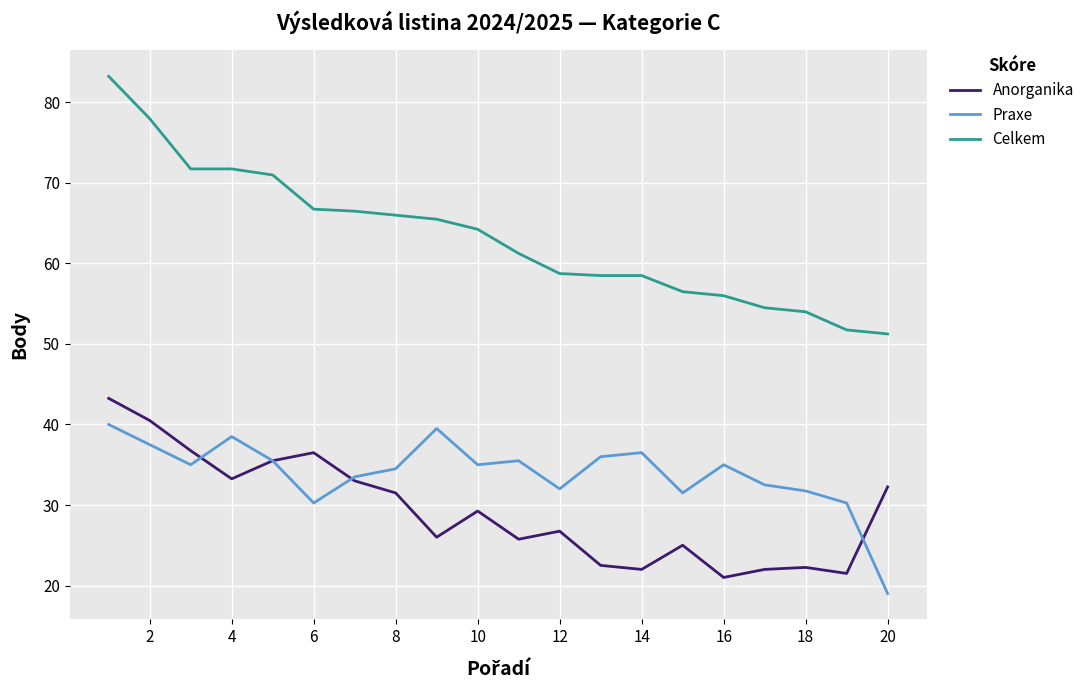

What is the highest value of the Praxe series?

40.0